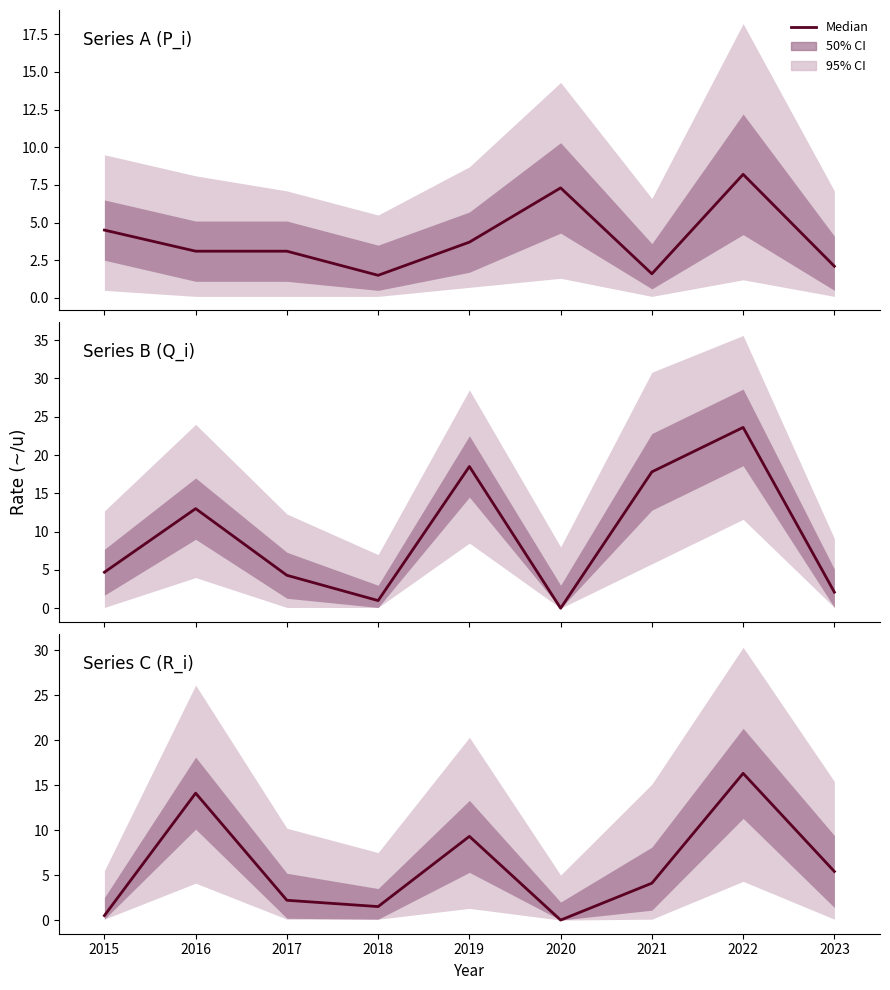

Between 2016 and 2020, which is larger?

2016